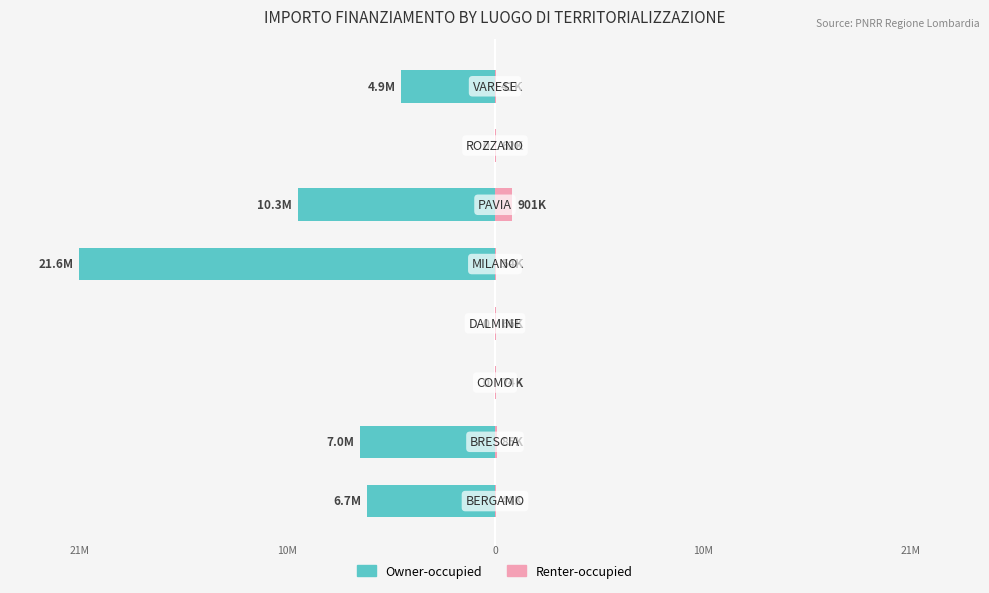

The Owner-occupied series shows 0.0 at 3. True or false?

True